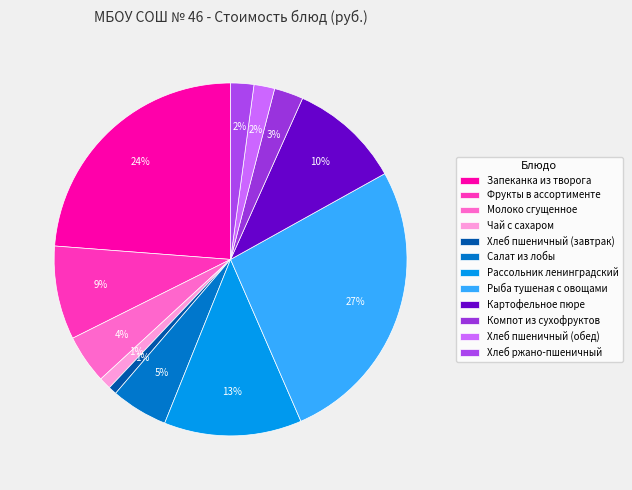

How many segments does this pie chart have?

12